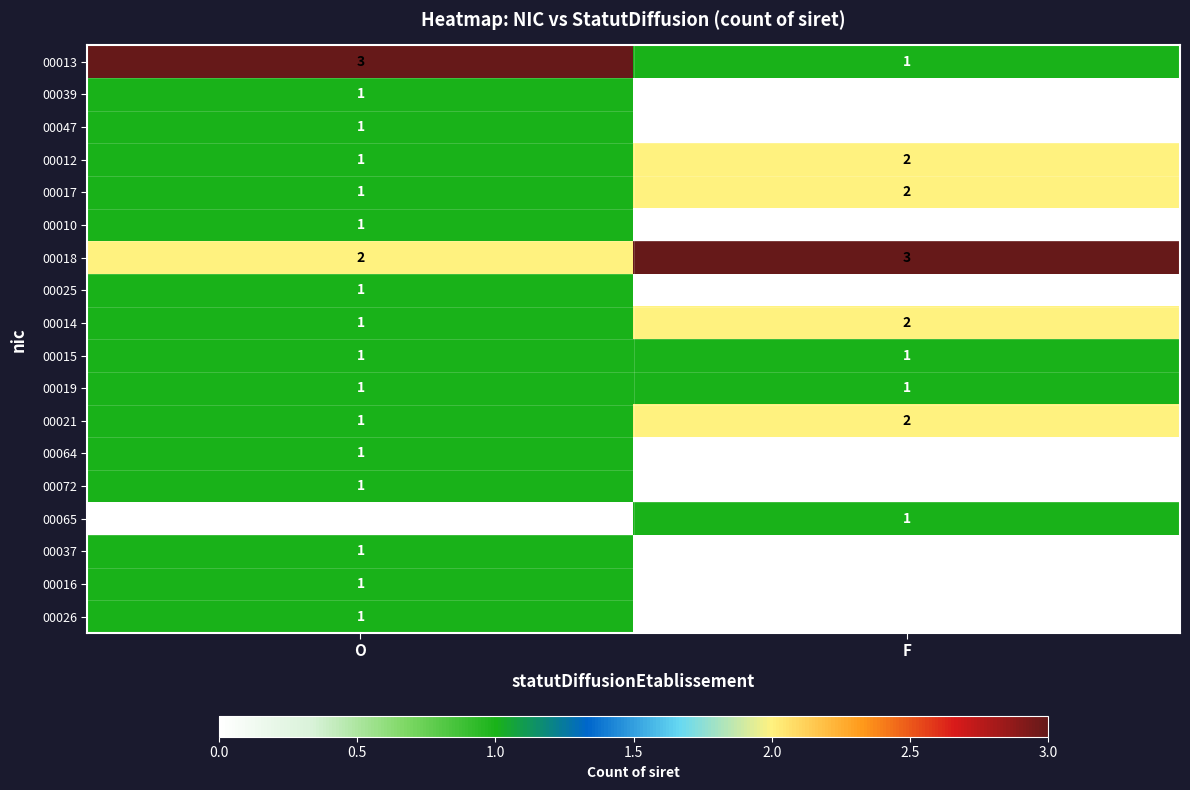

At which label is 00017 closest to 1?

O